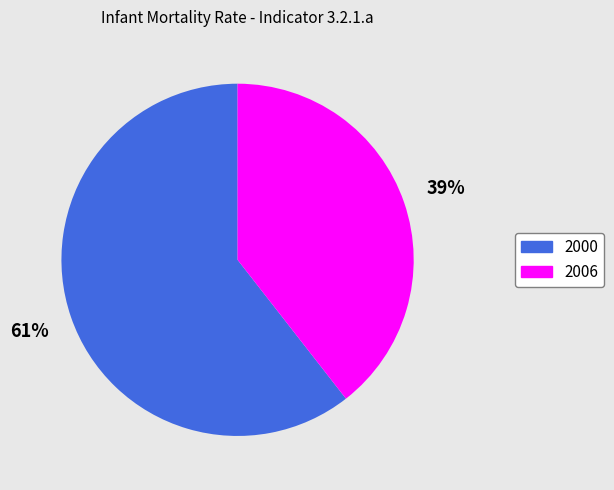

Do 2006 and 2000 together represent more than half of the pie?

Yes